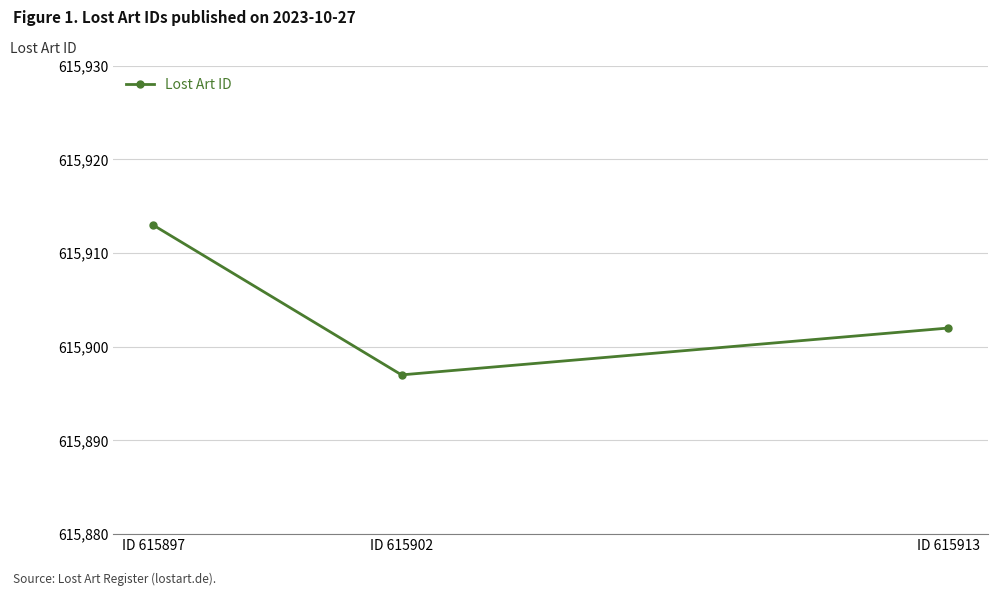

Does the chart display data point markers on the line(s)?

Yes